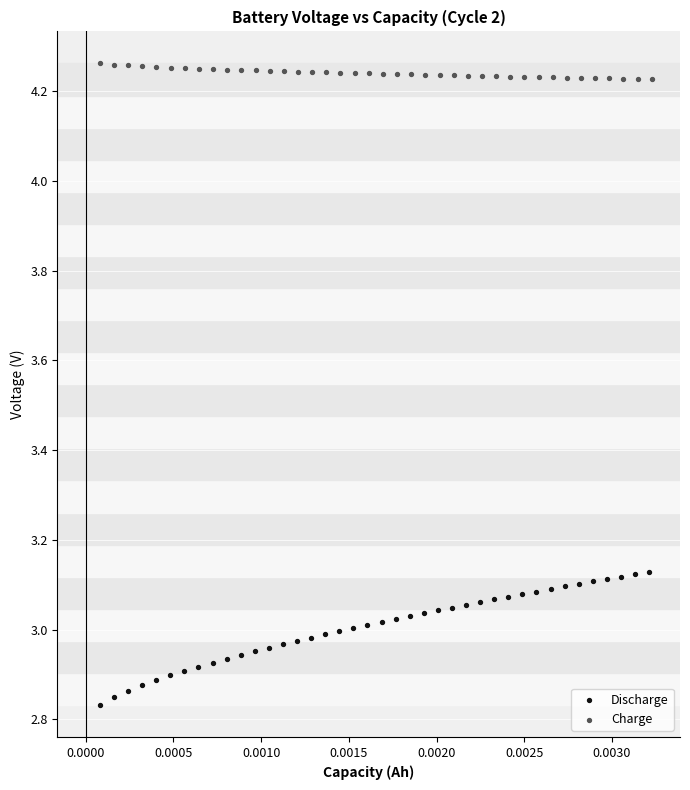

Which series contains the lowest Y value?

Discharge